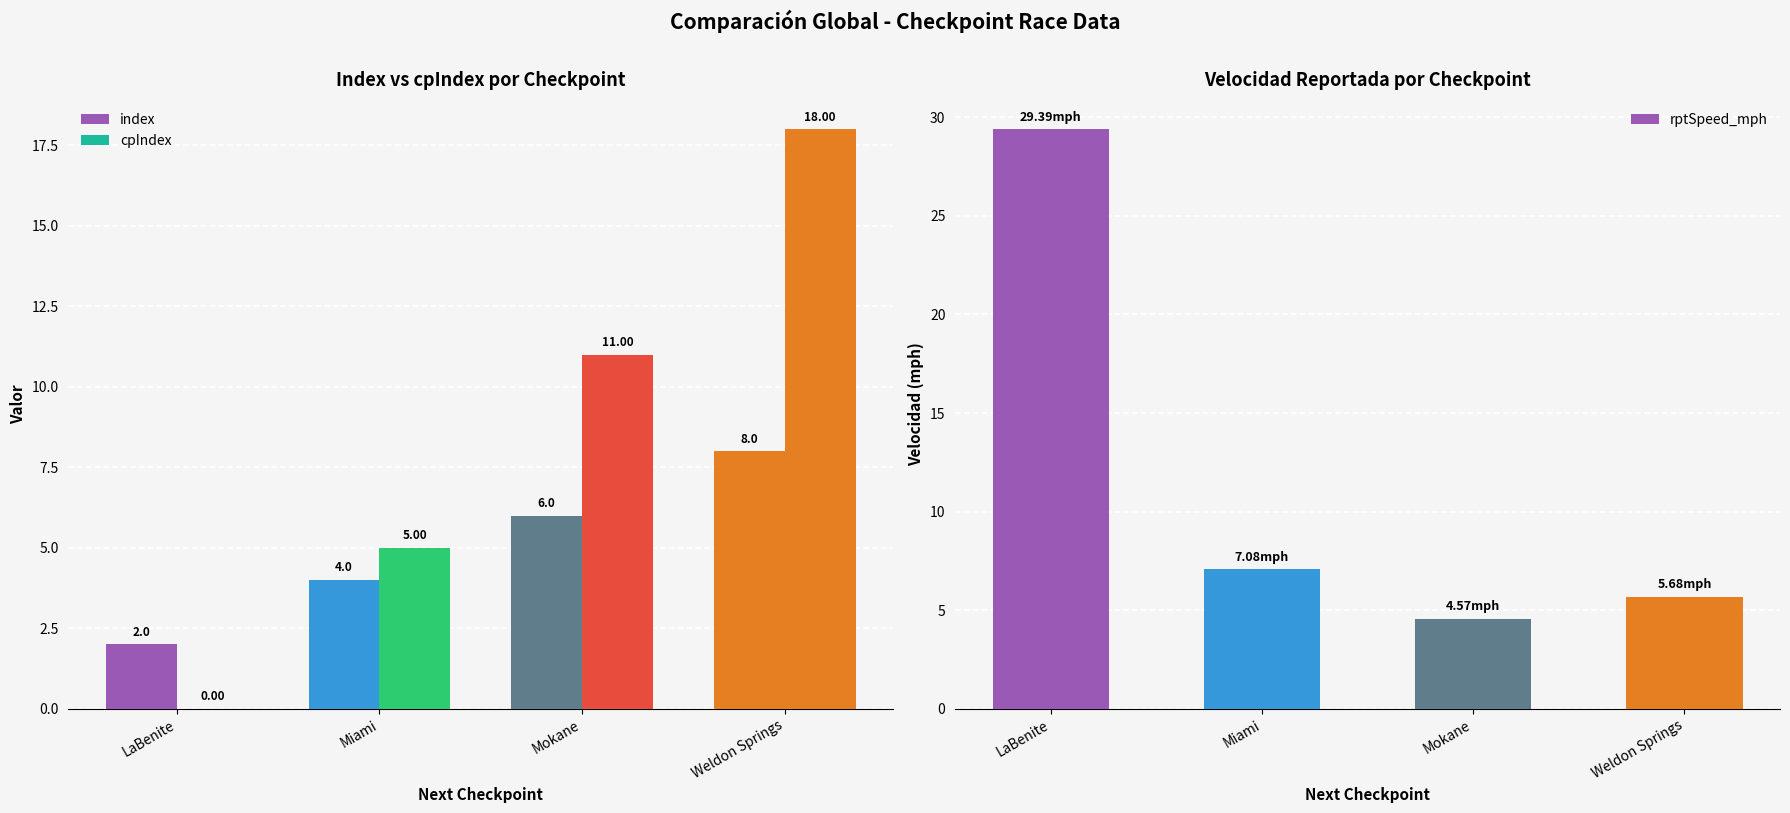

Rank the series by their average value, from highest to lowest.

rptSpeed_mph, cpIndex, index